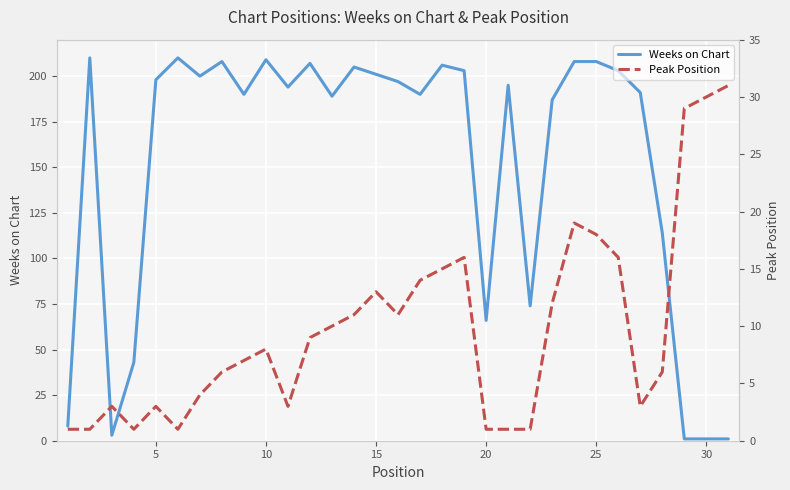

List the series in order of their overall mean, lowest first.

Peak Position, Weeks on Chart